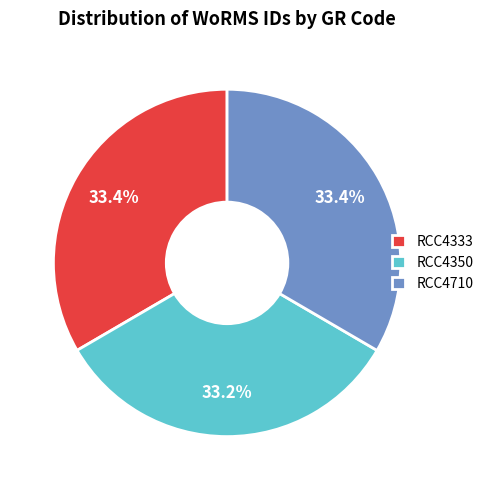

Is there any slice that represents more than half of the pie?

No